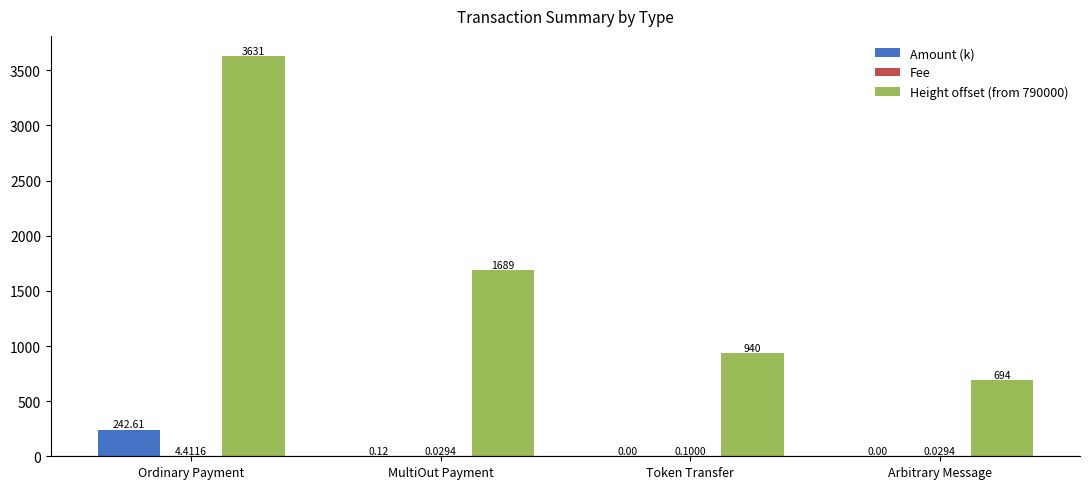

What is the total value across all series at Arbitrary Message?

694.0